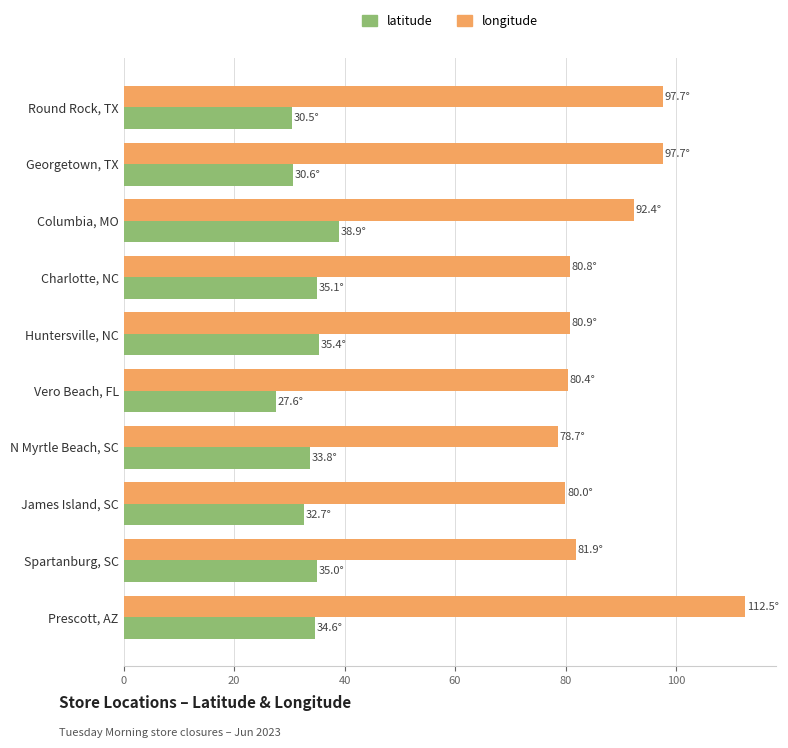

Which series has the largest total across all categories?

longitude